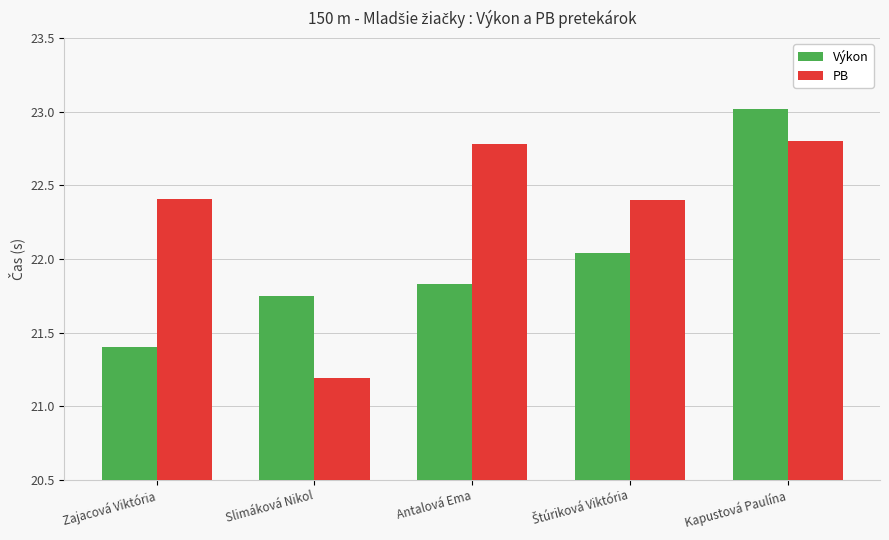

Which category has the highest value across all series?

Kapustová Paulína